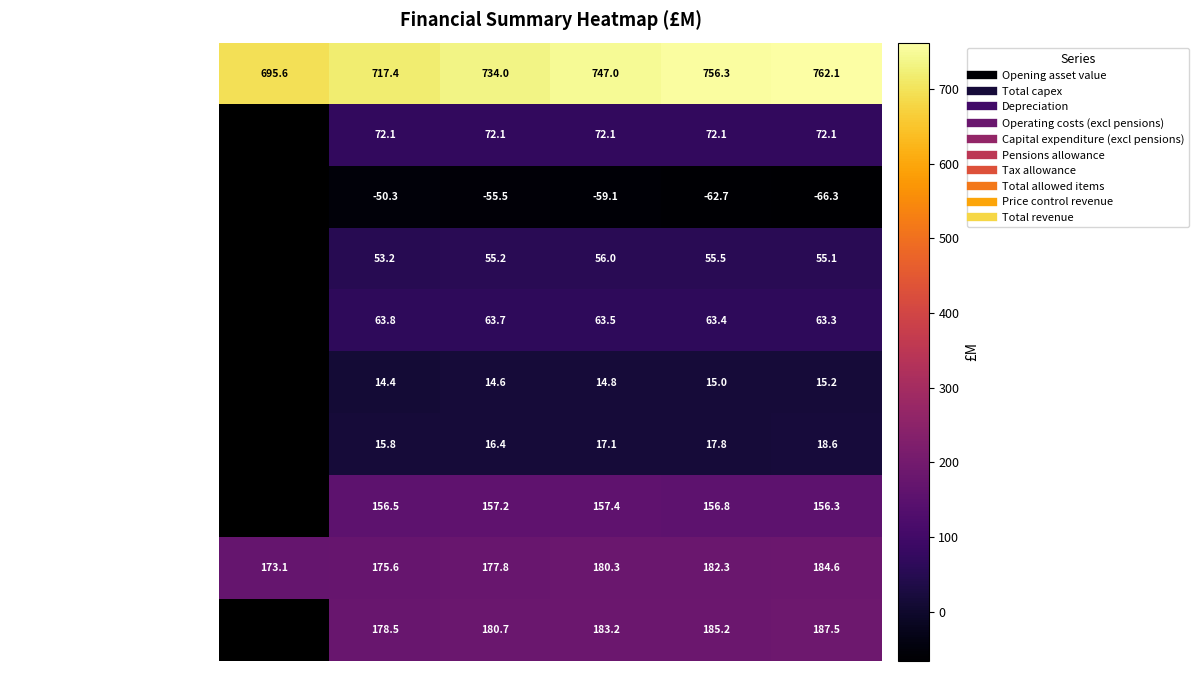

At which label does Opening asset value reach its peak?

2009/10